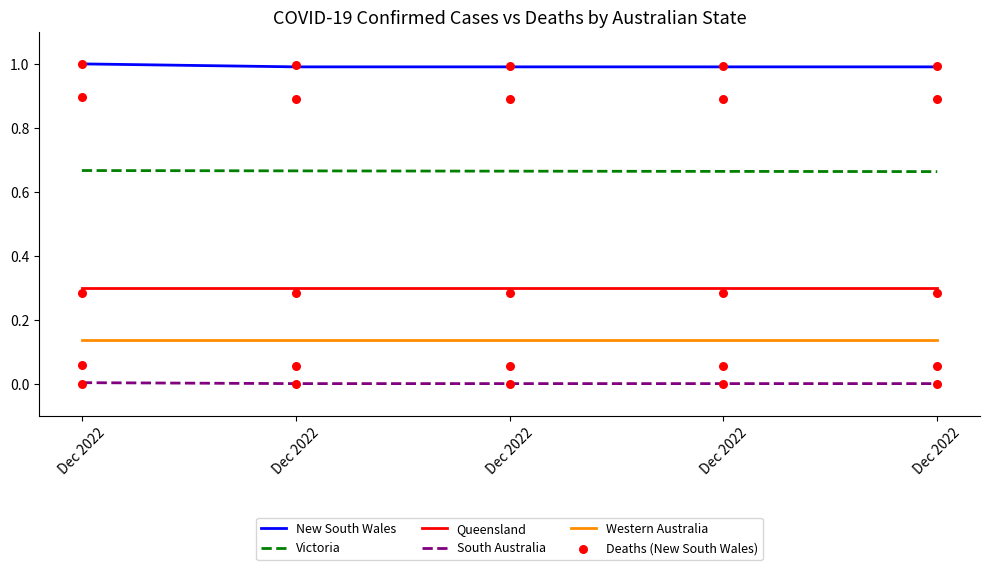

Is the value of New South Wales at Dec 2022 greater than the value of Deaths (New South Wales) at Dec 2022?

Yes